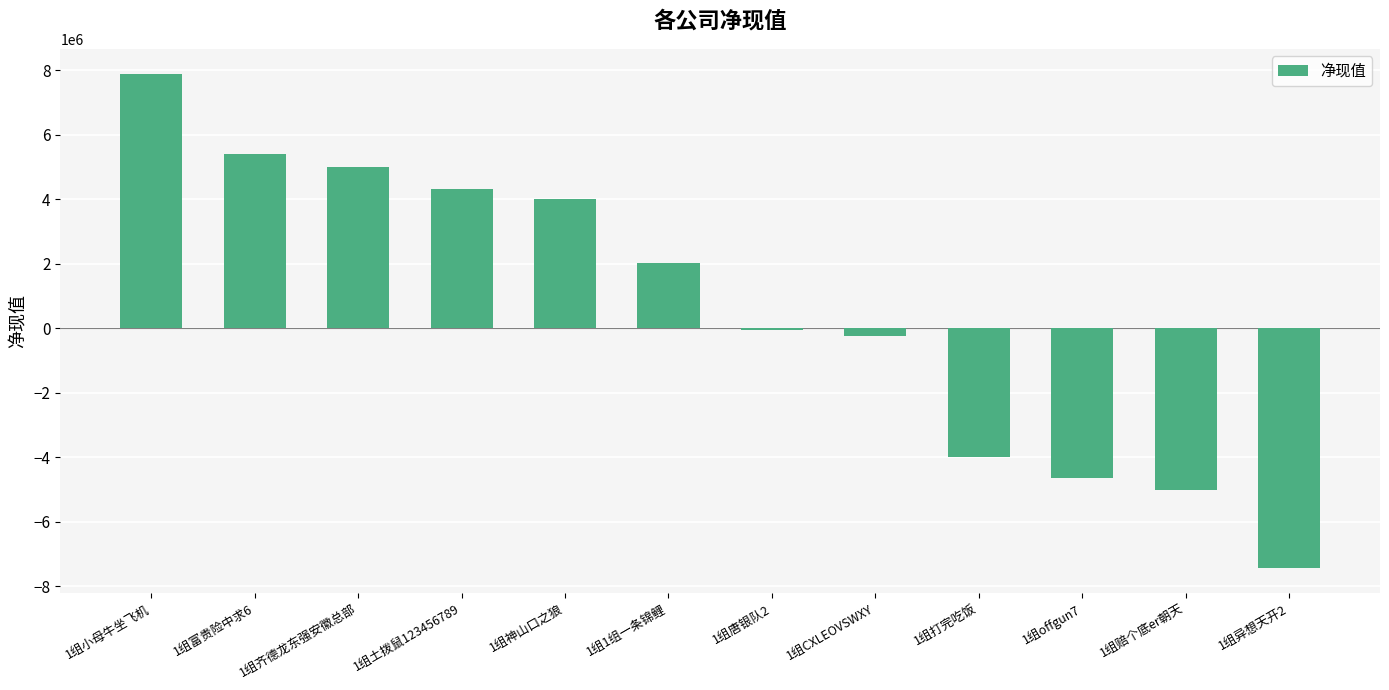

How many data points does each series have?

12